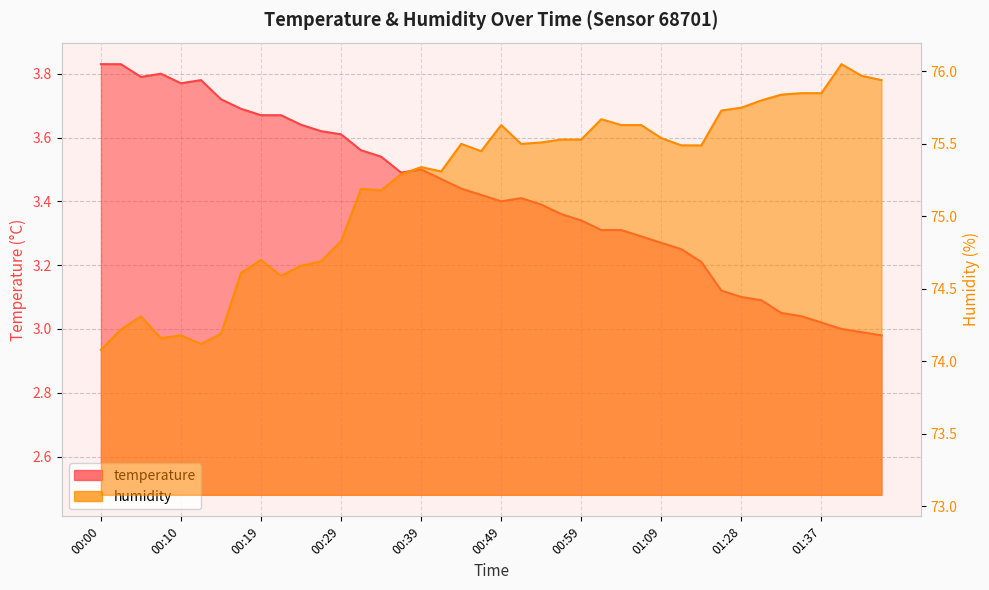

What is the sum of all humidity values?

3008.5